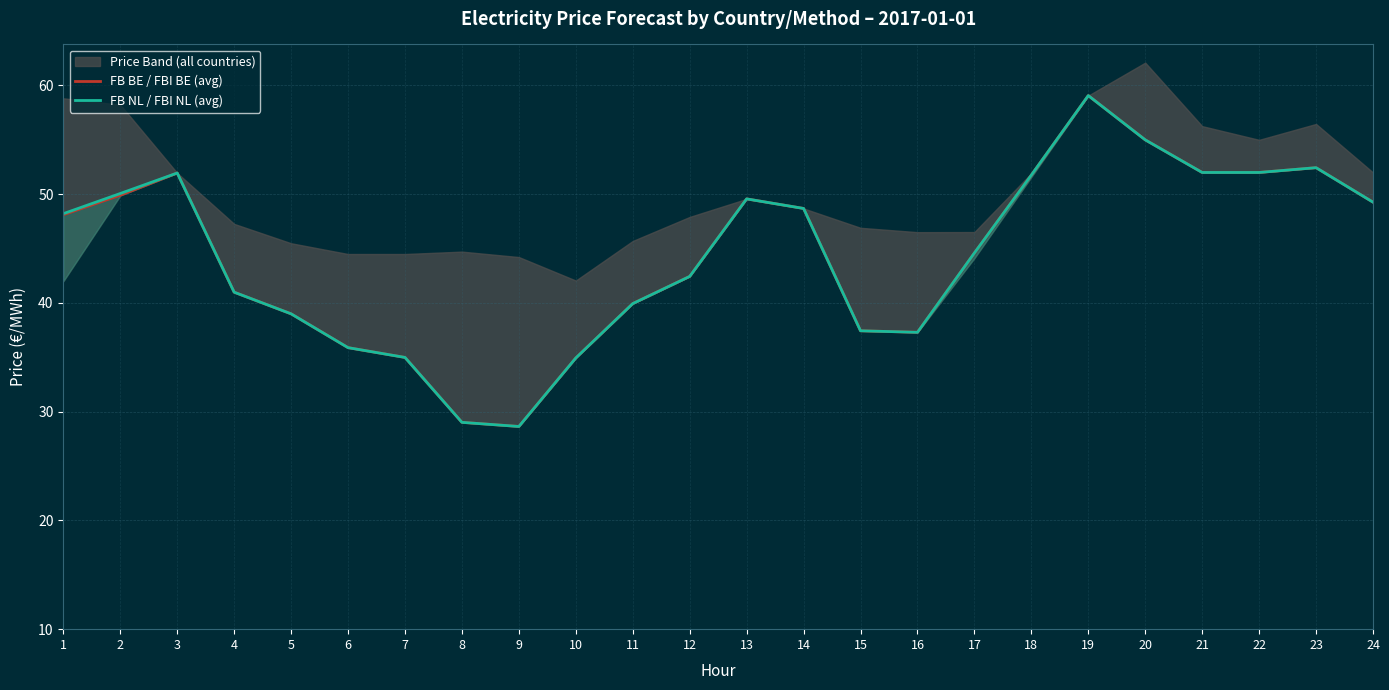

True or false: FB BE / FBI BE (avg) and FB NL / FBI NL (avg) intersect in this chart.

False